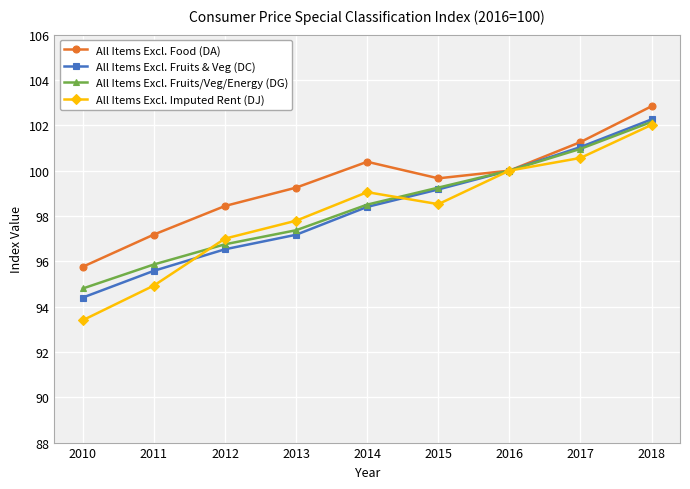

Which series changed the most between 2011 and 2013?

All Items Excl. Imputed Rent (DJ)